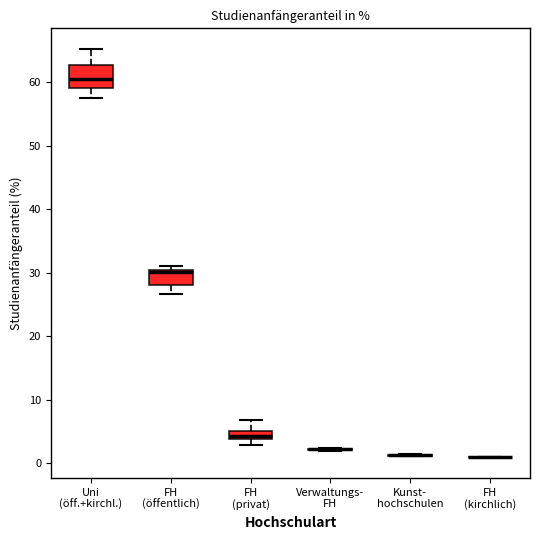

Comparing the boxes themselves (not the whiskers), which one is the tallest?

Uni (öff.+kirchl.)